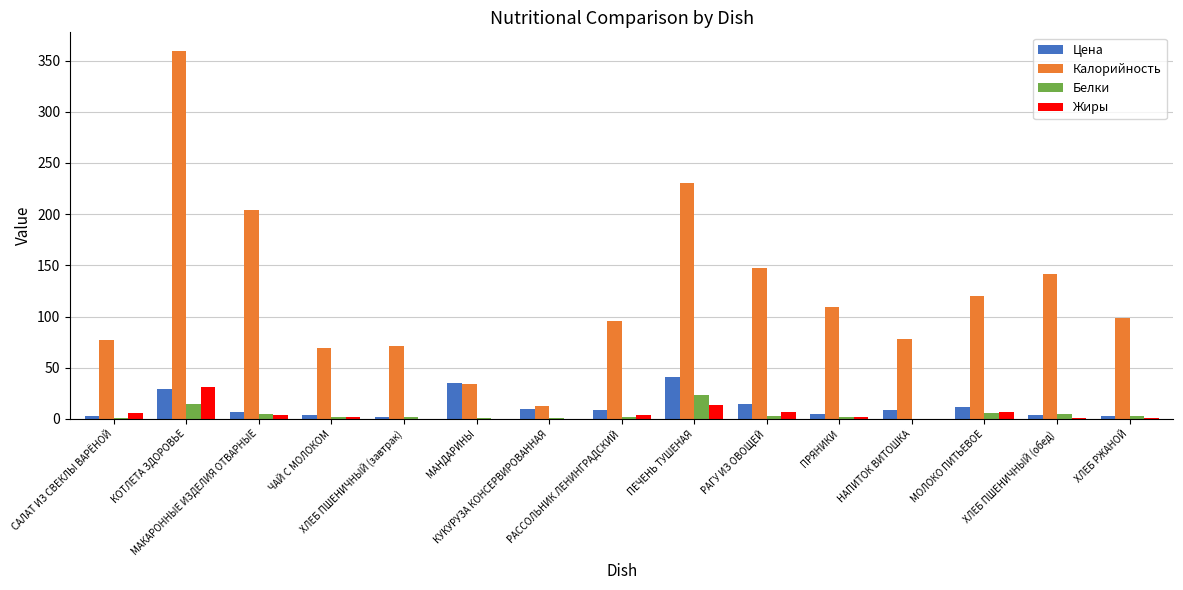

What is the sum of all Жиры values?

77.1